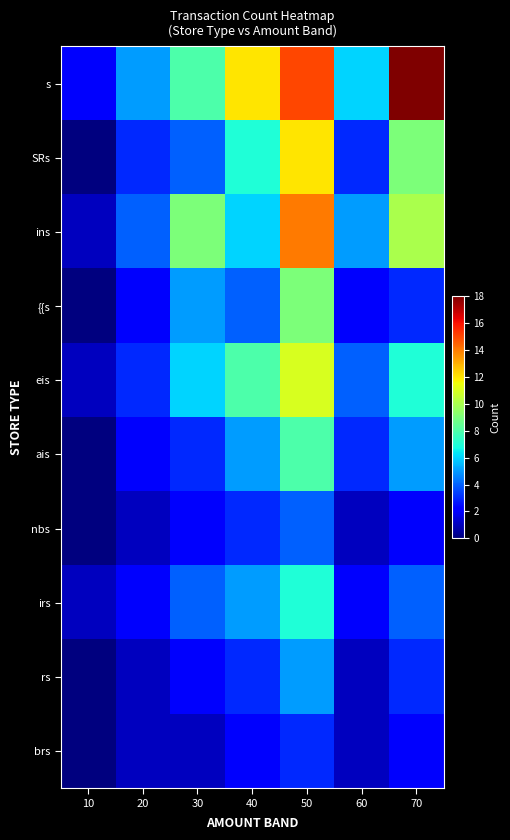

Between 30 and 60, which is larger?

30